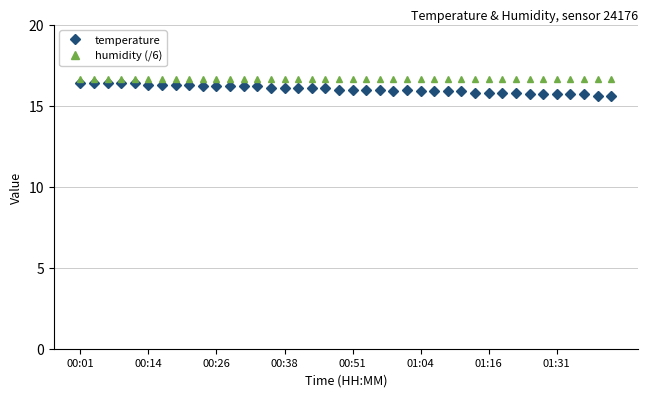

What is the minimum value for humidity (/6)?

16.7